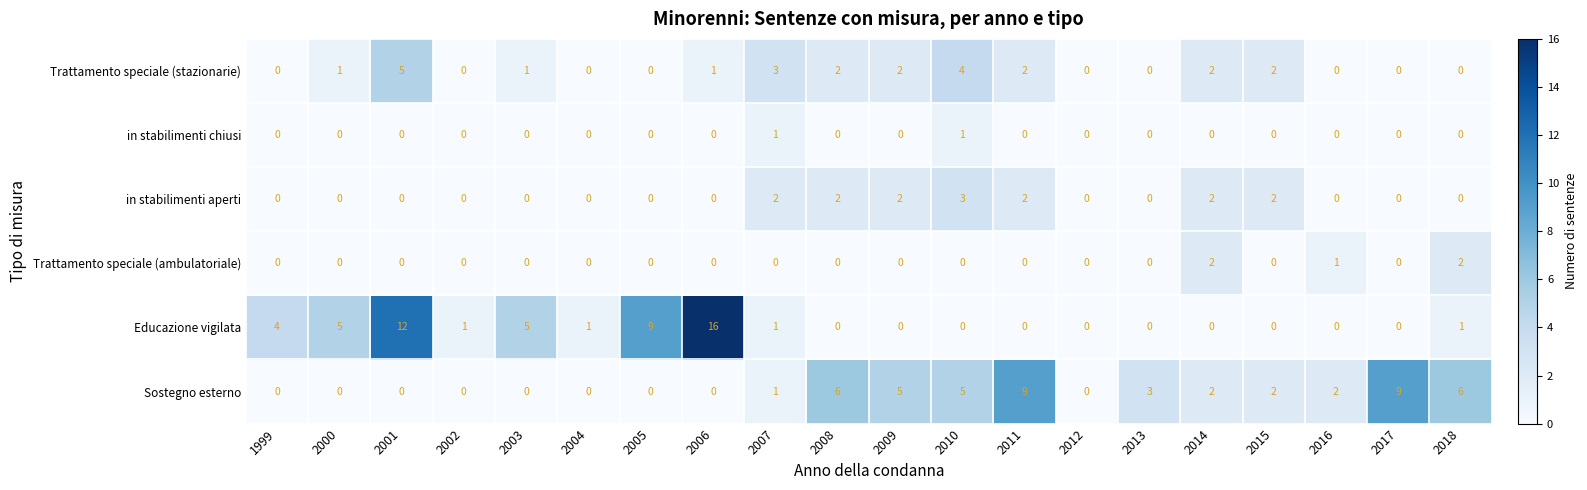

What is the difference between the highest and lowest values at 1999?

4